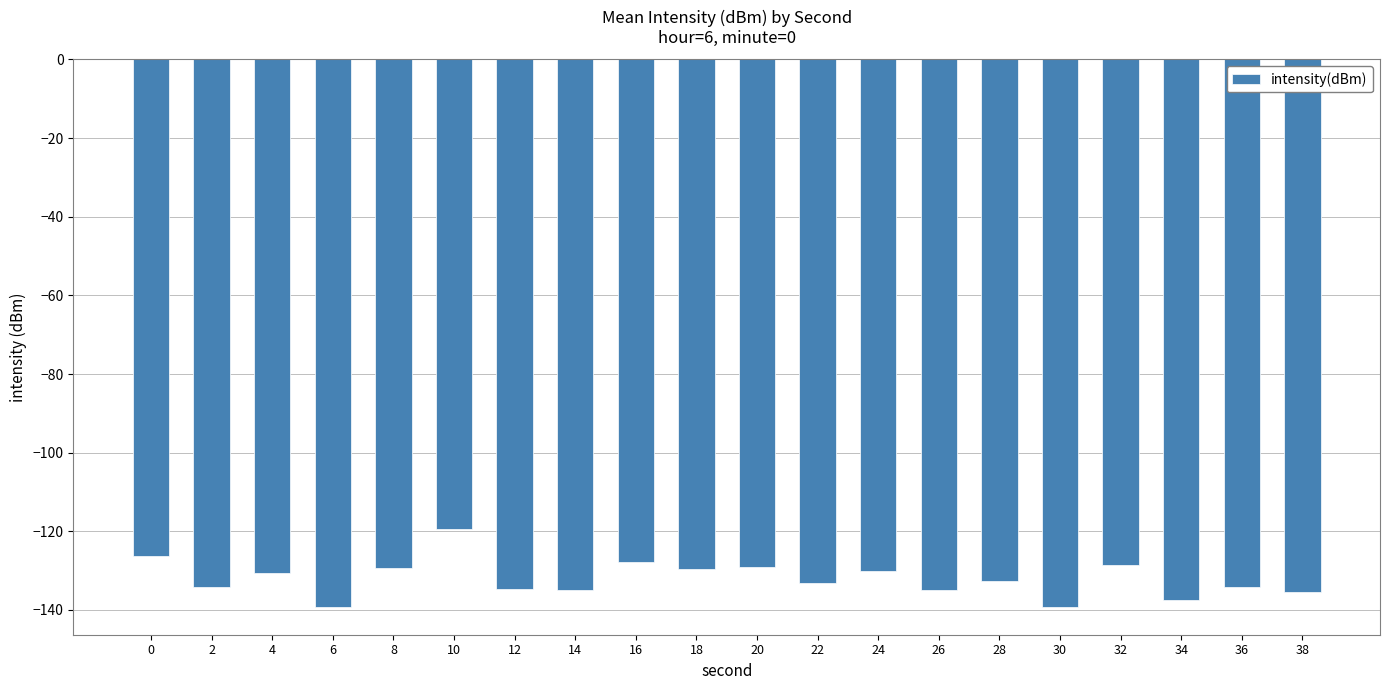

How many bars are there in total?

20